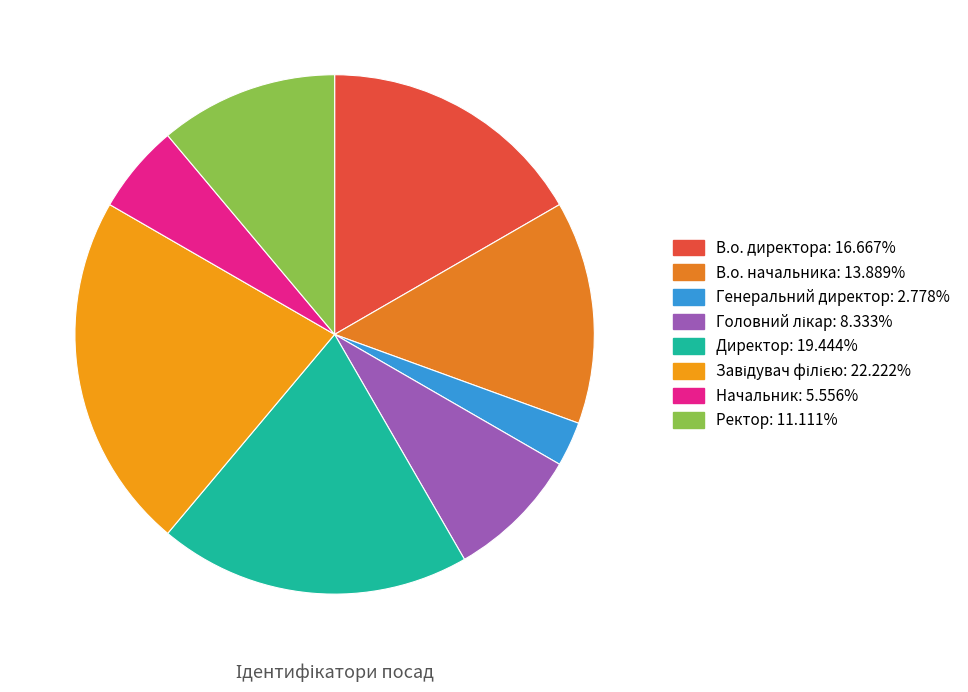

The Головний лікар slice represents 8% of the pie. True or false?

True